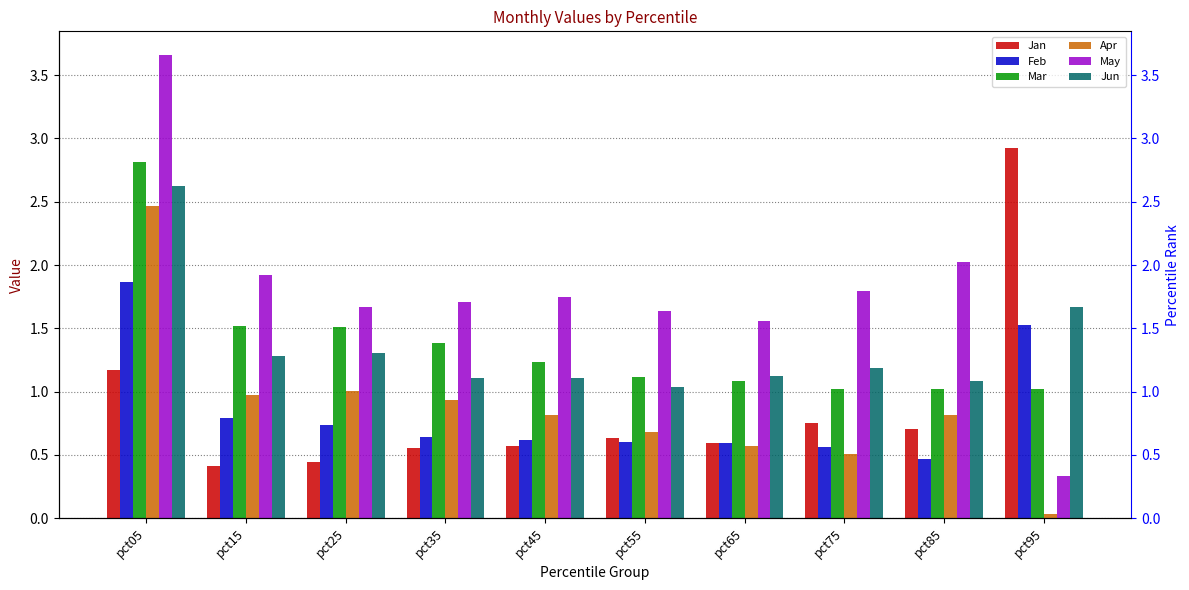

The Jan series shows 0.8 at pct75. True or false?

True